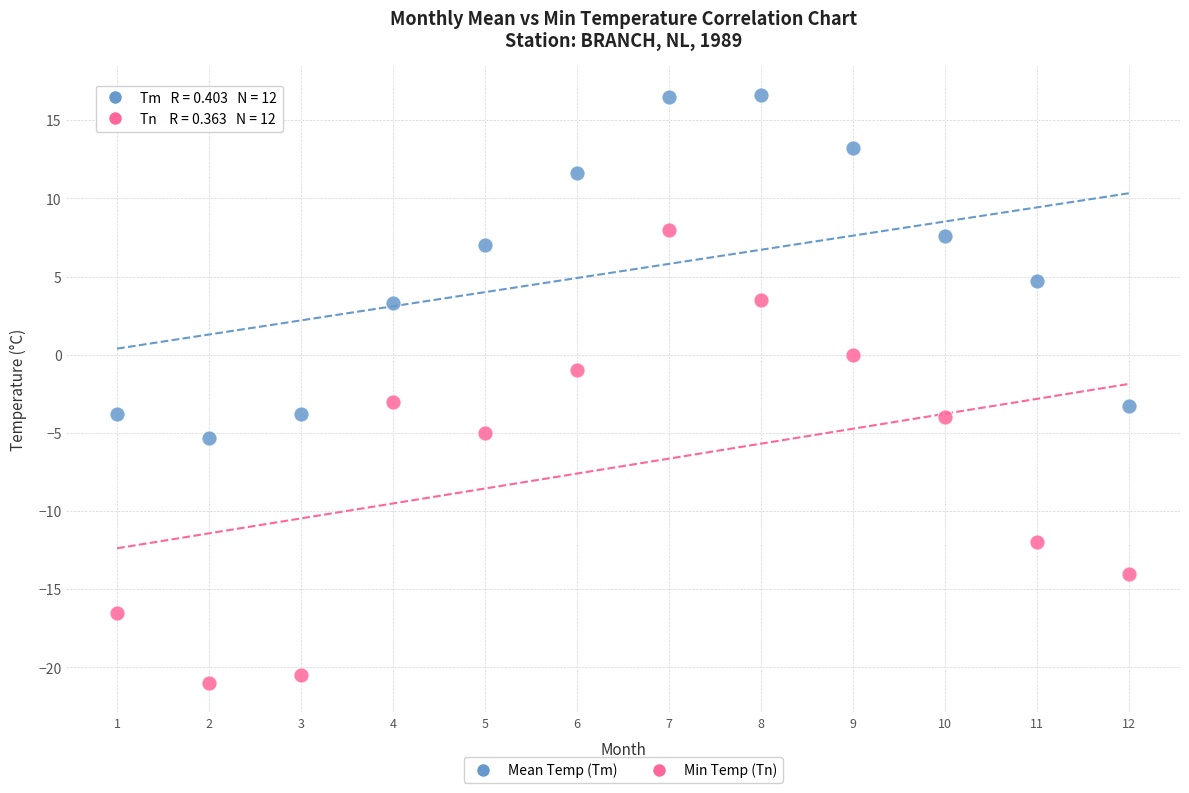

Across all data points, what is the range of Y values (max minus min)?

37.6